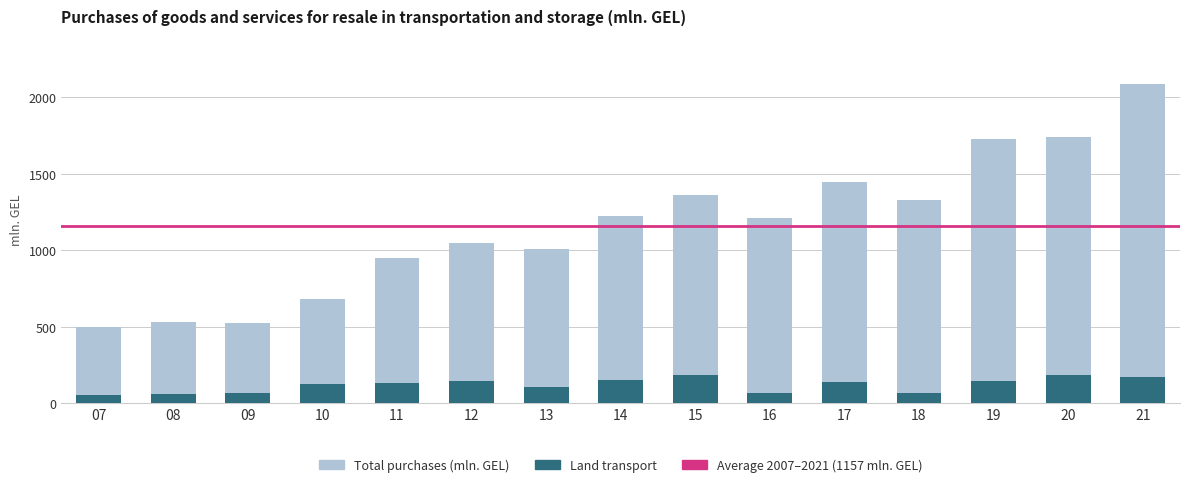

List the labels in order of Land transport value, smallest first.

07, 08, 18, 09, 16, 13, 10, 11, 17, 19, 12, 14, 21, 20, 15